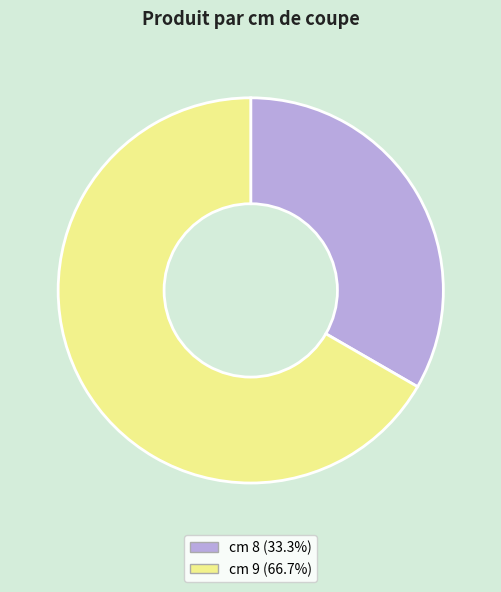

Is cm 9 (66.7%) the majority of the pie?

Yes